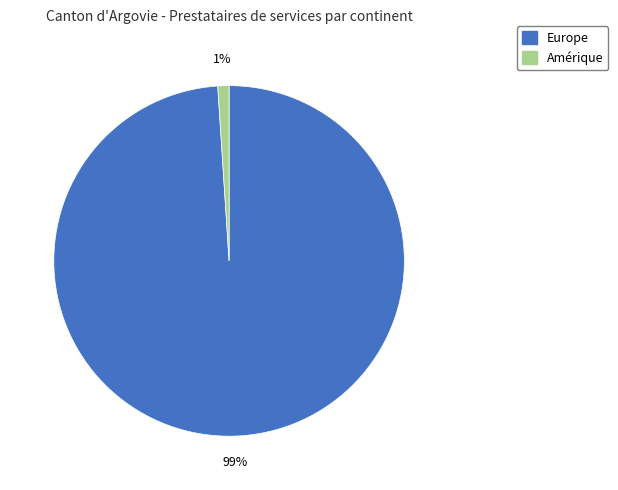

Between Amérique and Europe, which is larger?

Europe